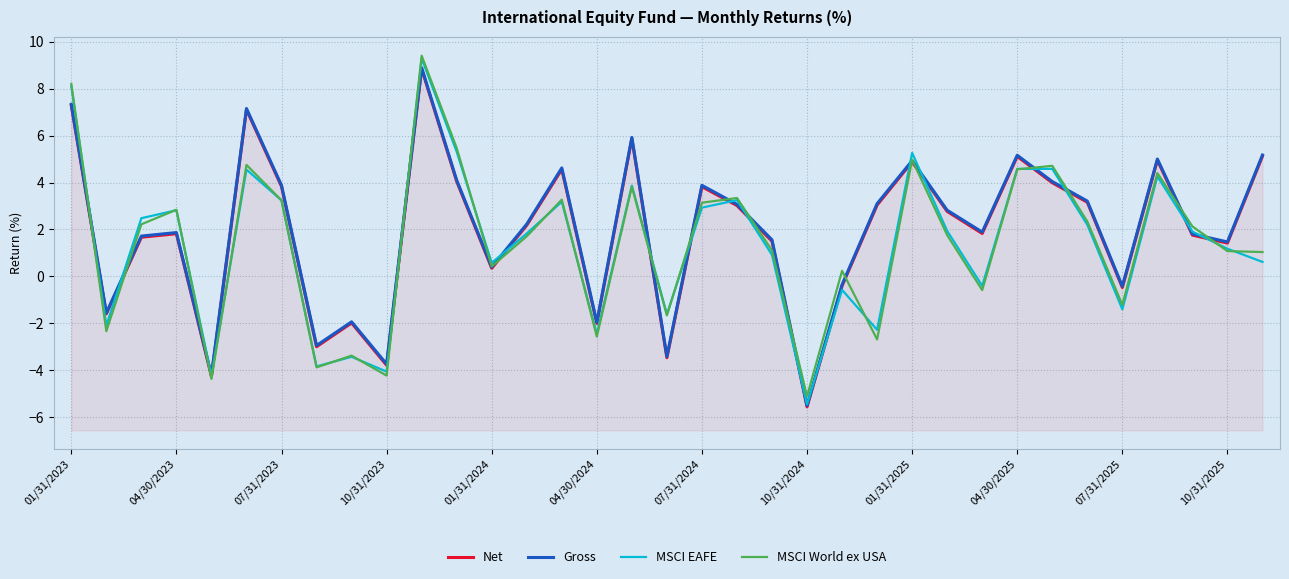

What is the spread (max minus min) of values at 07/31/2023?

0.8